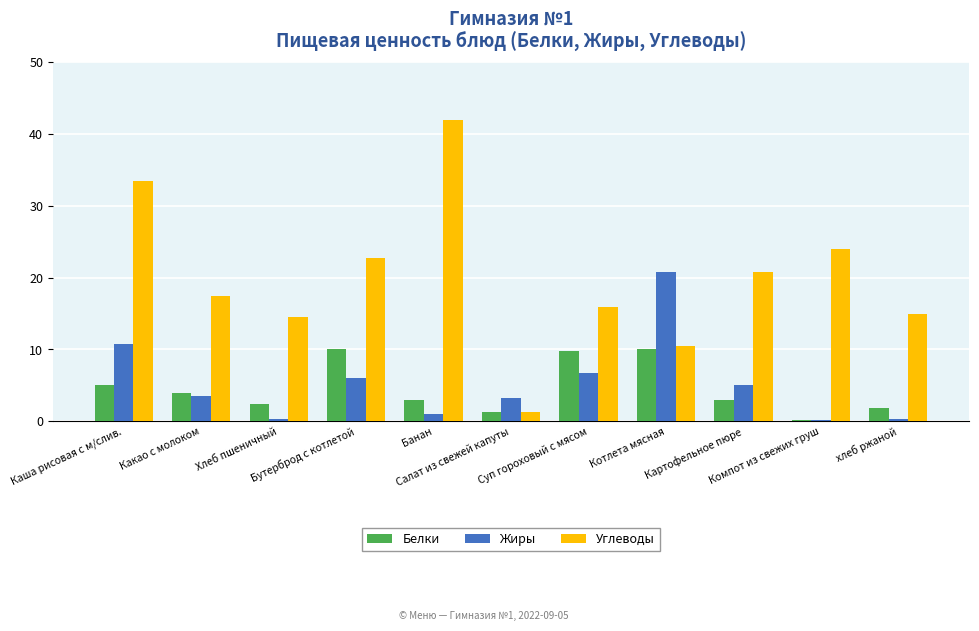

What is the highest value of the Белки series?

10.0